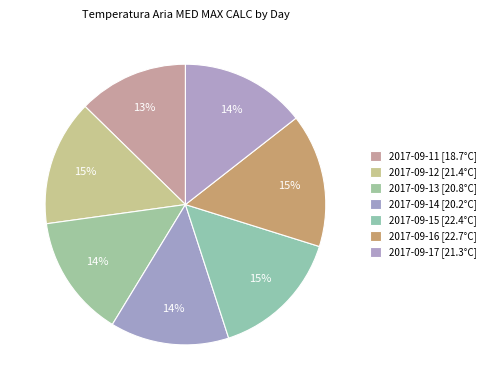

Count the number of slices in the pie.

7